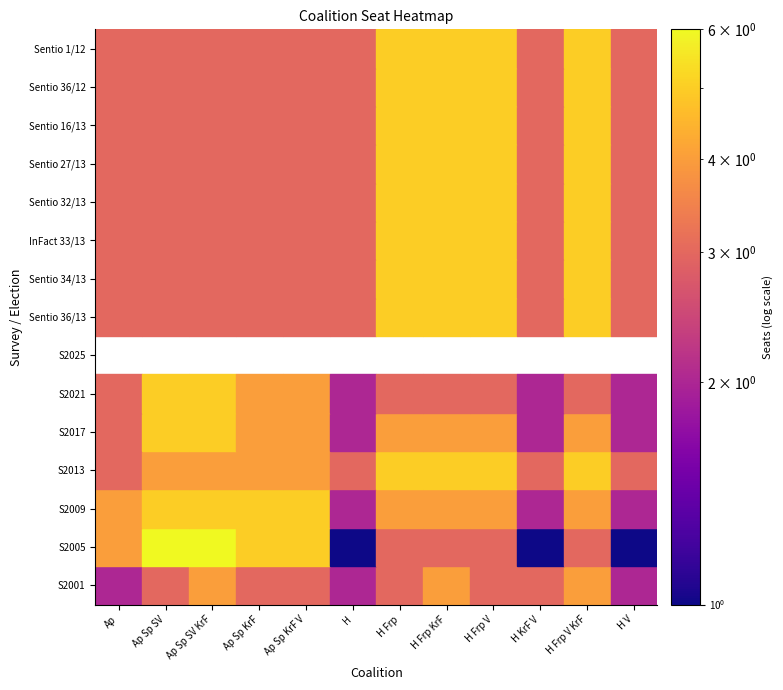

Which series has the largest total across all categories?

S2013